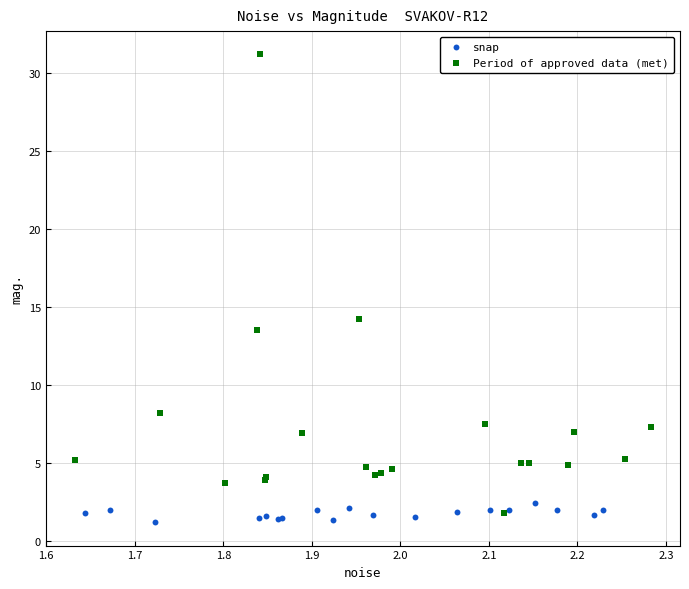

Which series reaches the maximum Y coordinate?

Period of approved data (met)